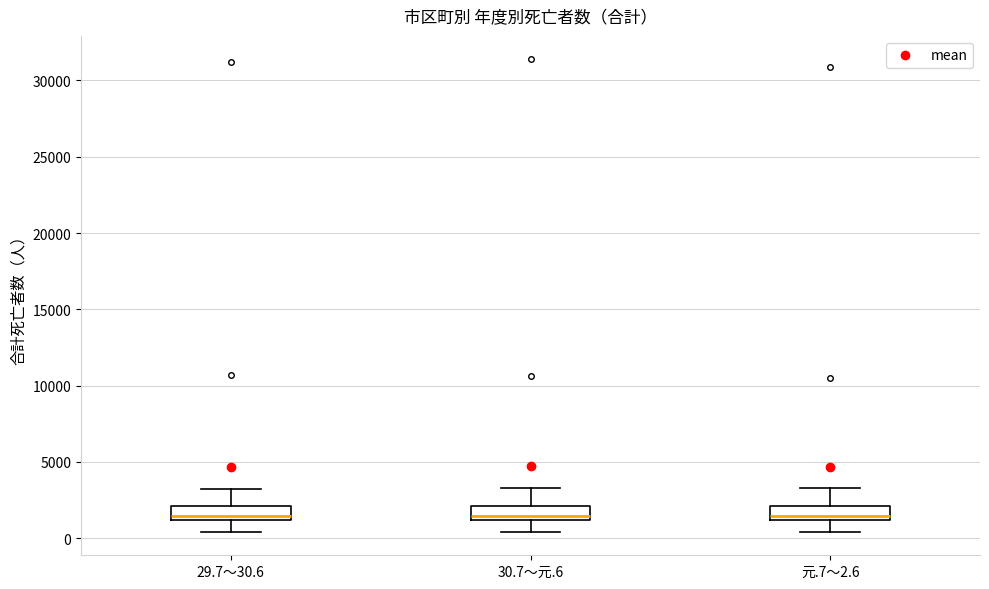

Reading left to right, read every box against the y-axis: the position of its median line, the range the box covers, and the ends of its whiskers. The values are not printed on the chart, so give them approximately, as read against the axis.

29.7～30.6: median 1500, box 1000 to 2000, whiskers 500 to 3000
30.7～元.6: median 1500, box 1000 to 2000, whiskers 500 to 3500
元.7～2.6: median 1500, box 1000 to 2000, whiskers 500 to 3500